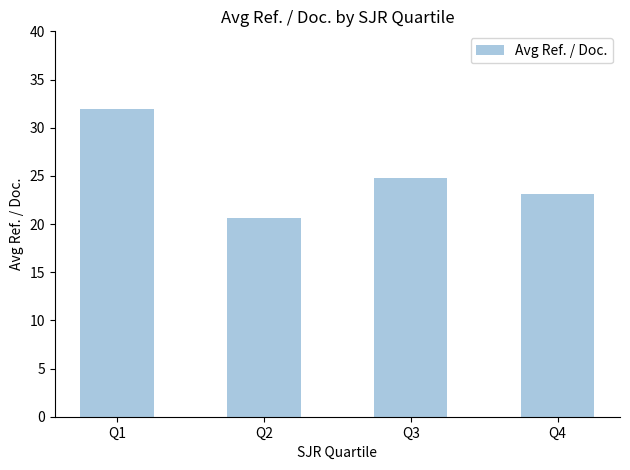

At which category does the chart reach its minimum across all series?

Q2